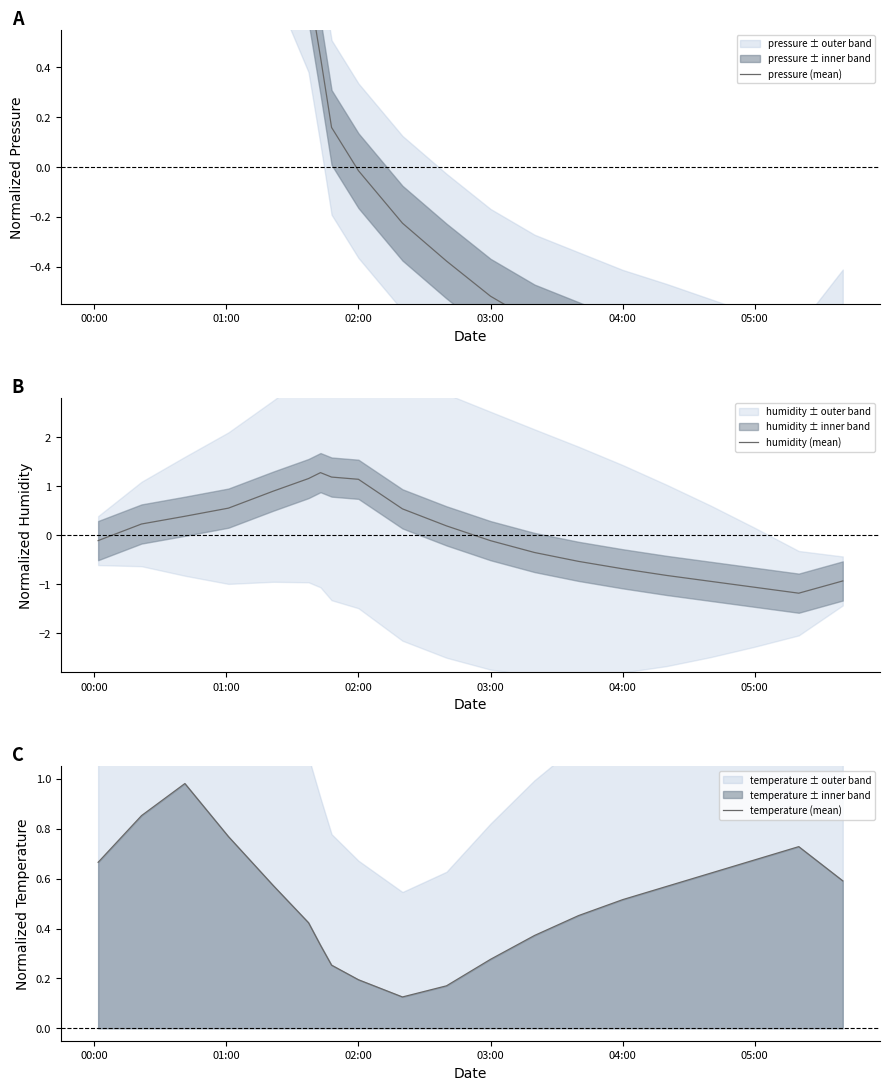

The value of humidity (mean) at 05:00 is -1.1. True or false?

True